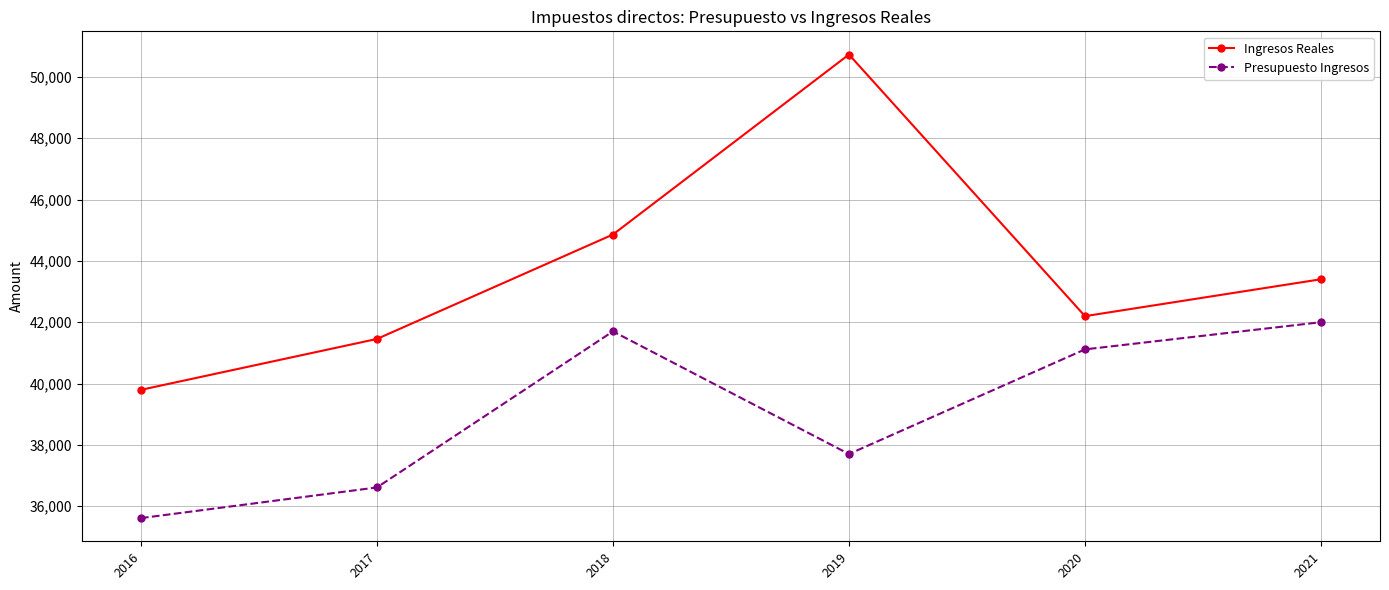

At which category does Presupuesto Ingresos reach its first local peak?

2018